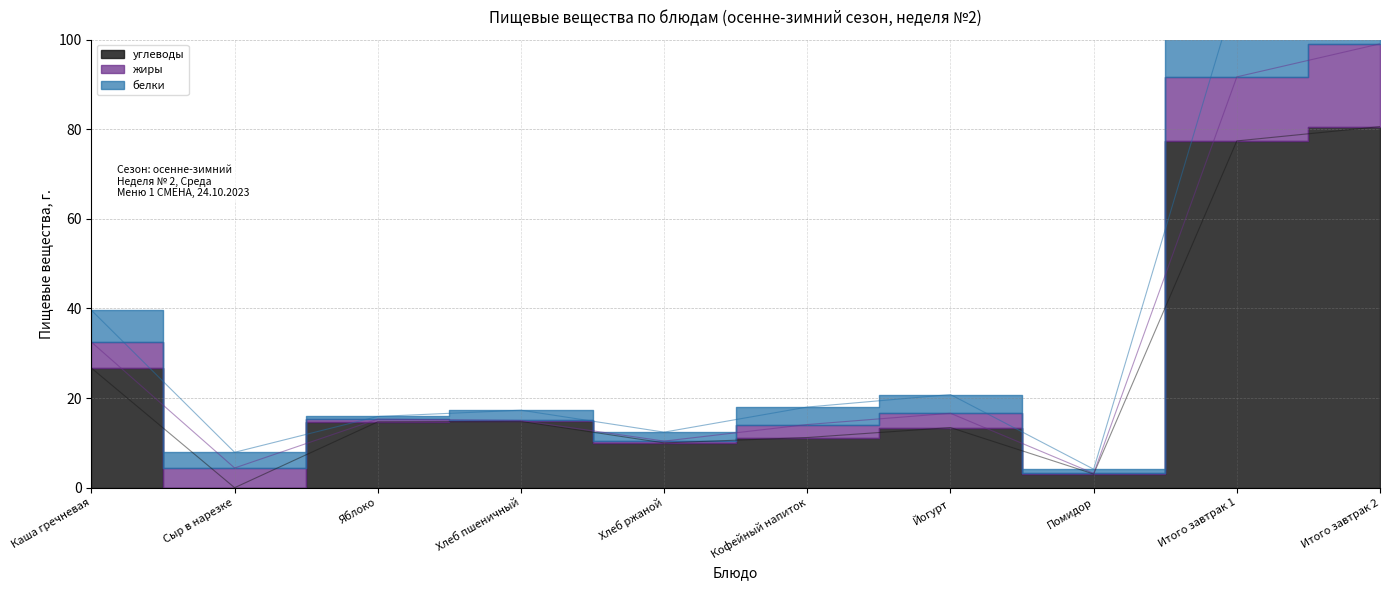

At how many categories does at least one series exceed 23?

3